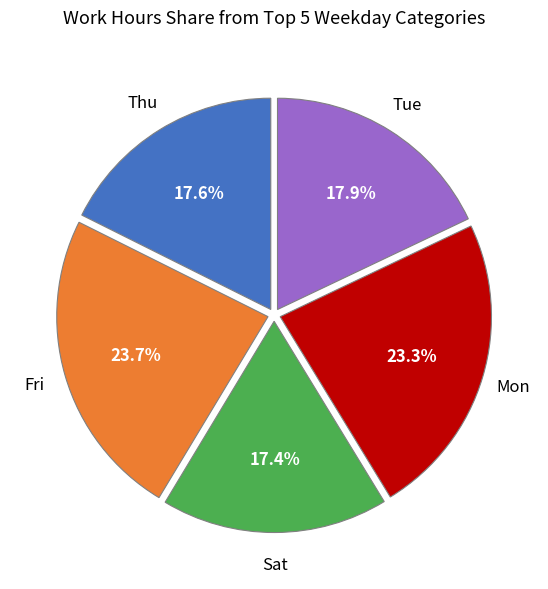

Is there any slice that represents more than half of the pie?

No